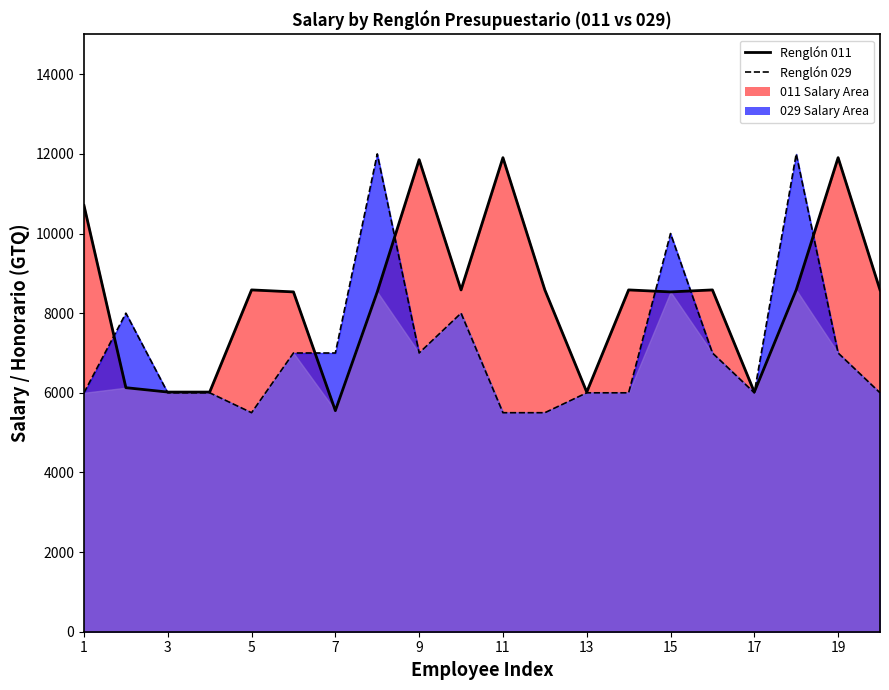

How many data points in 029 are less than 7000?

10